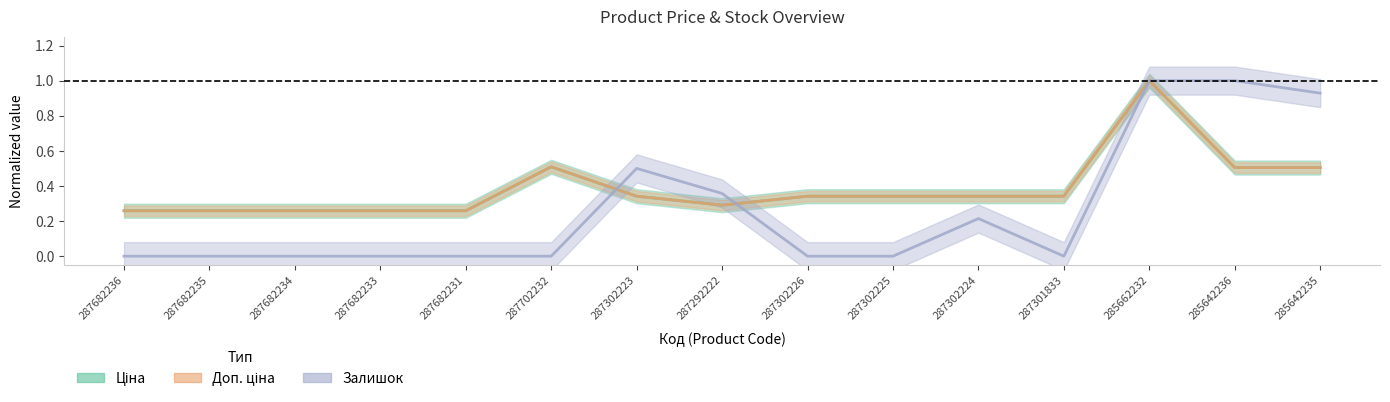

What is the label of the 7th point from the left?

287302223